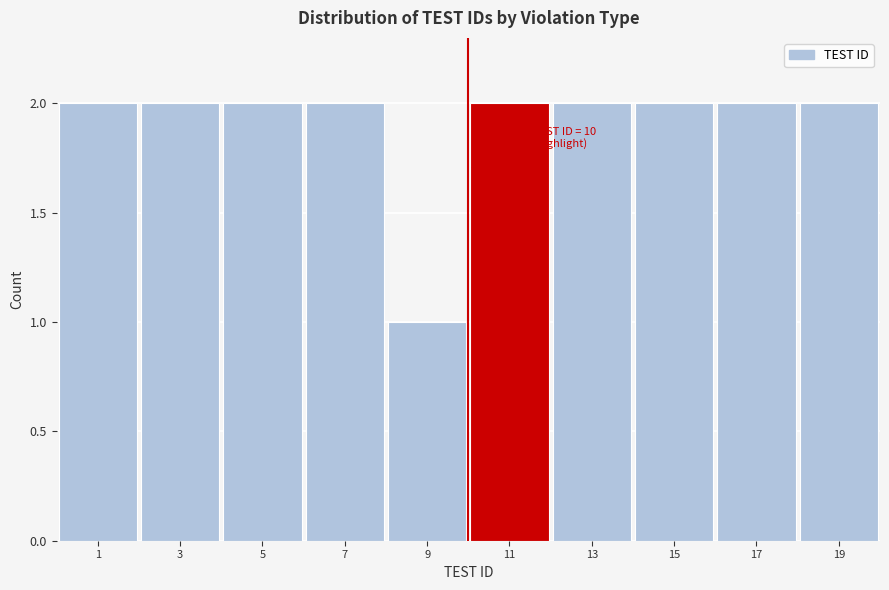

Reading right to left, extract all data points from this chart.

19=2	17=2	15=2	13=2	11=2	9=1	7=2	5=2	3=2	1=2